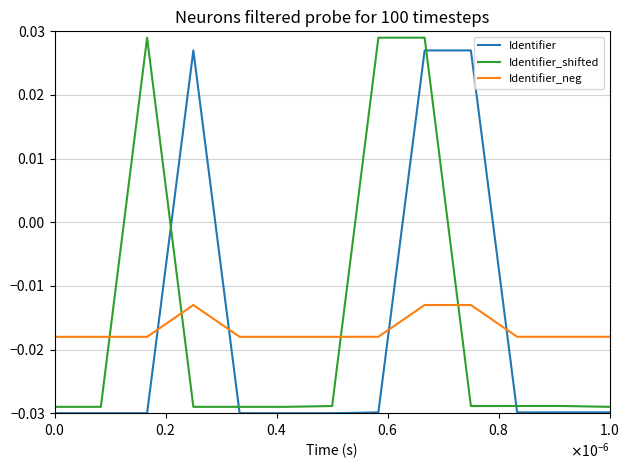

How many lines are shown in the chart?

3